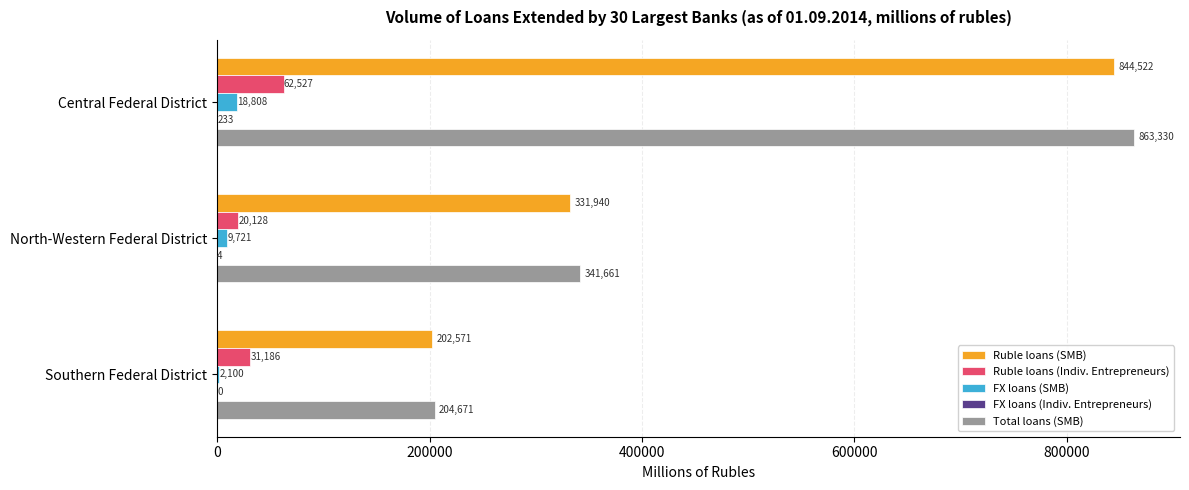

Which series changed the most between Central Federal District and North-Western Federal District?

Total loans (SMB)